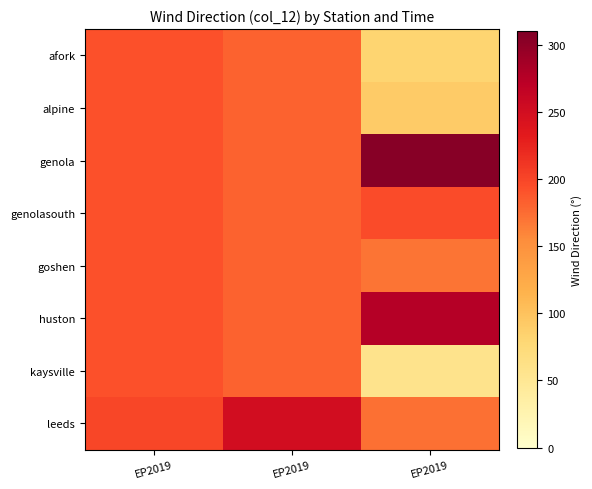

Reading left to right, transcribe all the data shown in this chart.

afork: EP2019=192.1	EP2019=180.7	EP2019=81.7
alpine: EP2019=192.1	EP2019=180.7	EP2019=92.0
genola: EP2019=192.1	EP2019=180.7	EP2019=304.9
genolasouth: EP2019=192.1	EP2019=180.7	EP2019=195.3
goshen: EP2019=192.1	EP2019=180.7	EP2019=169.9
huston: EP2019=192.1	EP2019=180.7	EP2019=275.2
kaysville: EP2019=192.1	EP2019=180.7	EP2019=57.6
leeds: EP2019=198.6	EP2019=249.6	EP2019=173.1